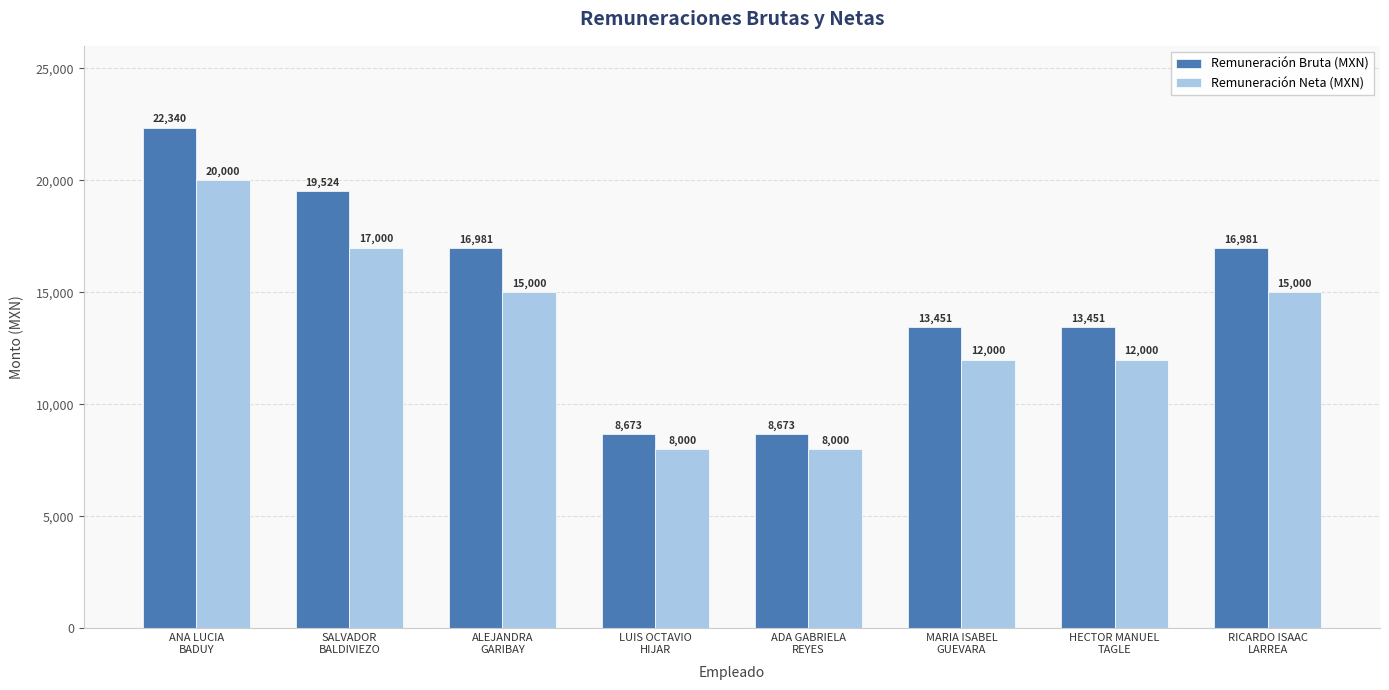

How many Remuneración Neta (MXN) values are between 12000 and 17000?

5